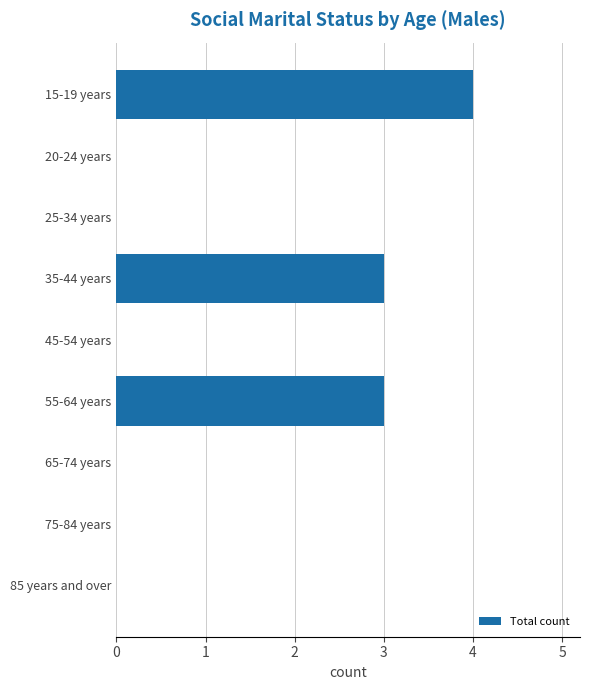

What is the average value?

1